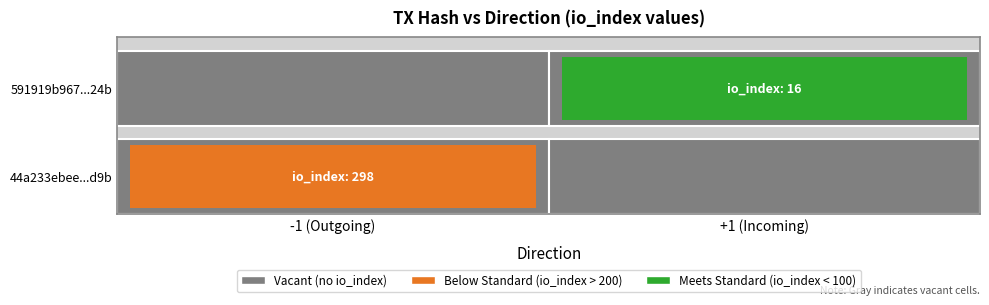

What is the highest value of the 44a233ebee226751c696cc8b2f311e70d8f6d9b series?

298